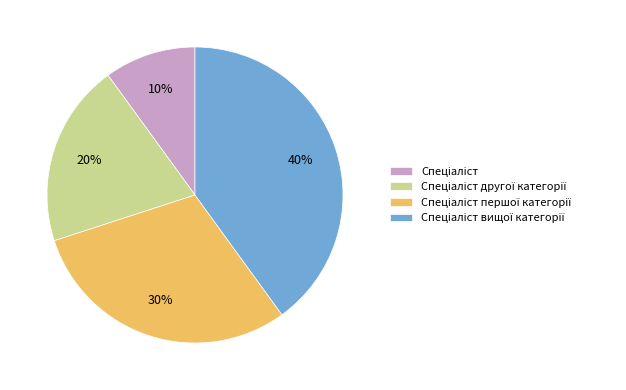

Is there any slice that represents more than half of the pie?

No